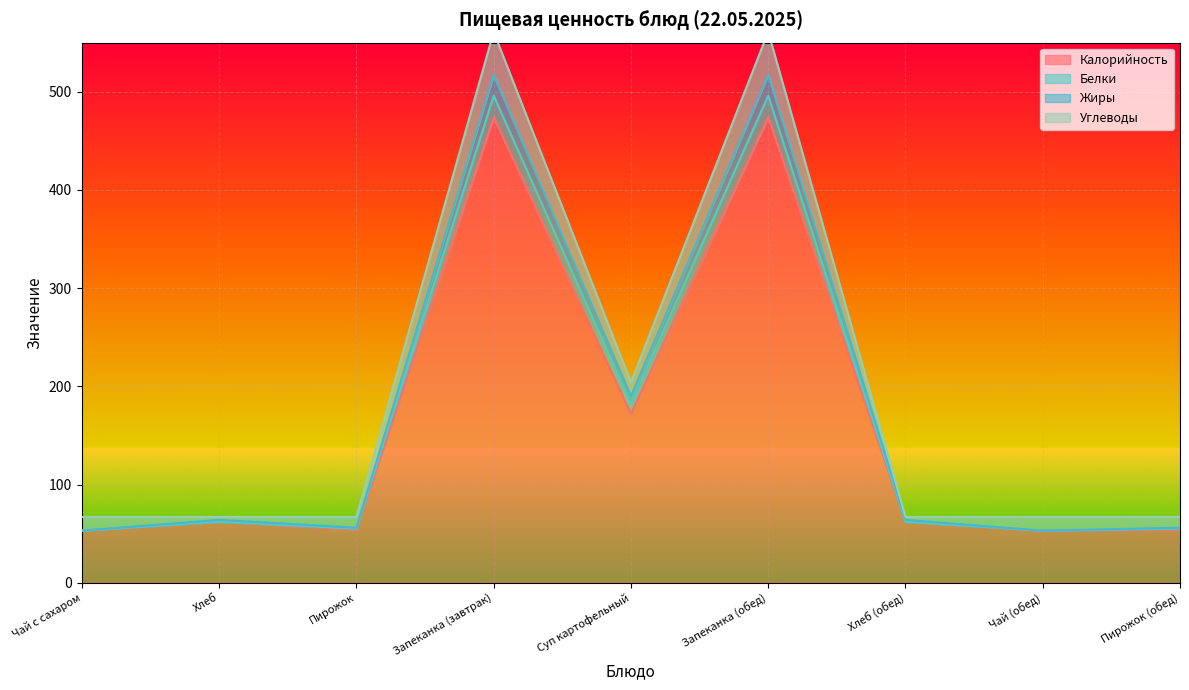

What is the label of the 9th point from the right?

Чай с сахаром